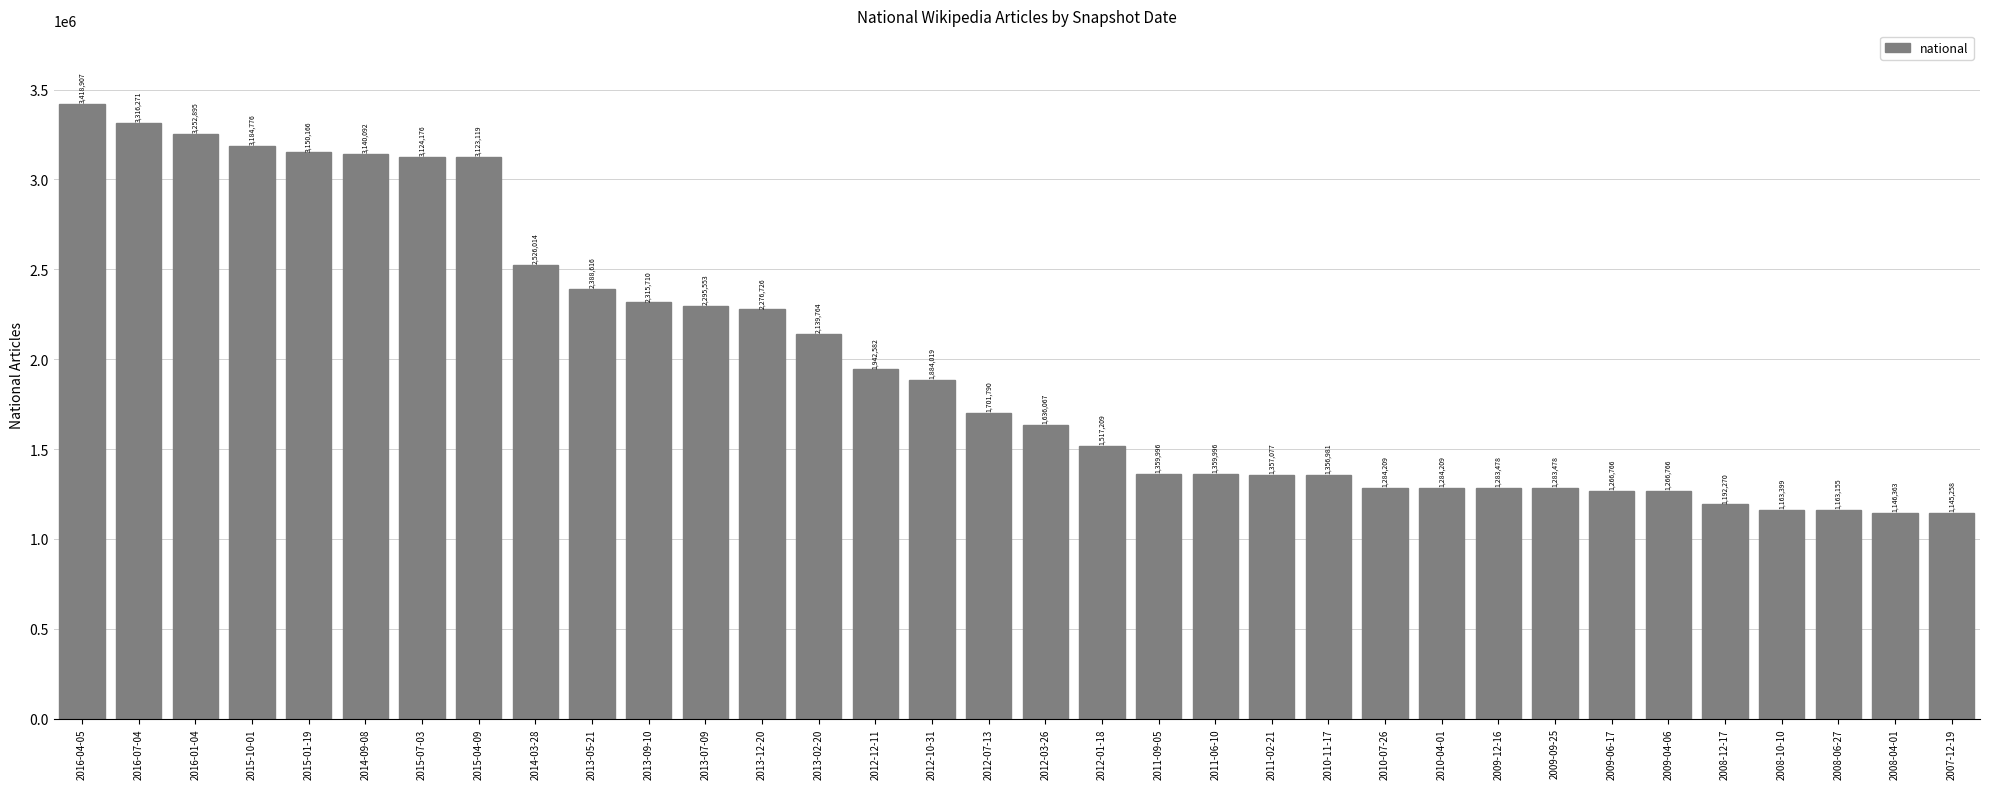

What position from the right is 2015-10-01?

31